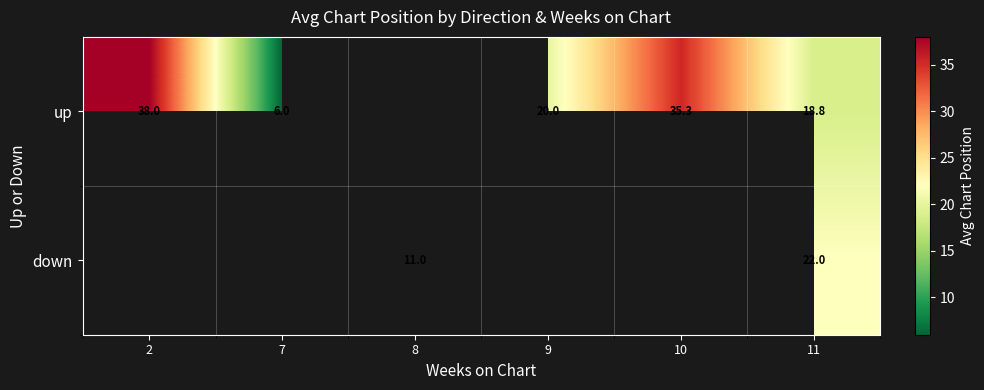

What is the maximum value shown in the chart?

38.0